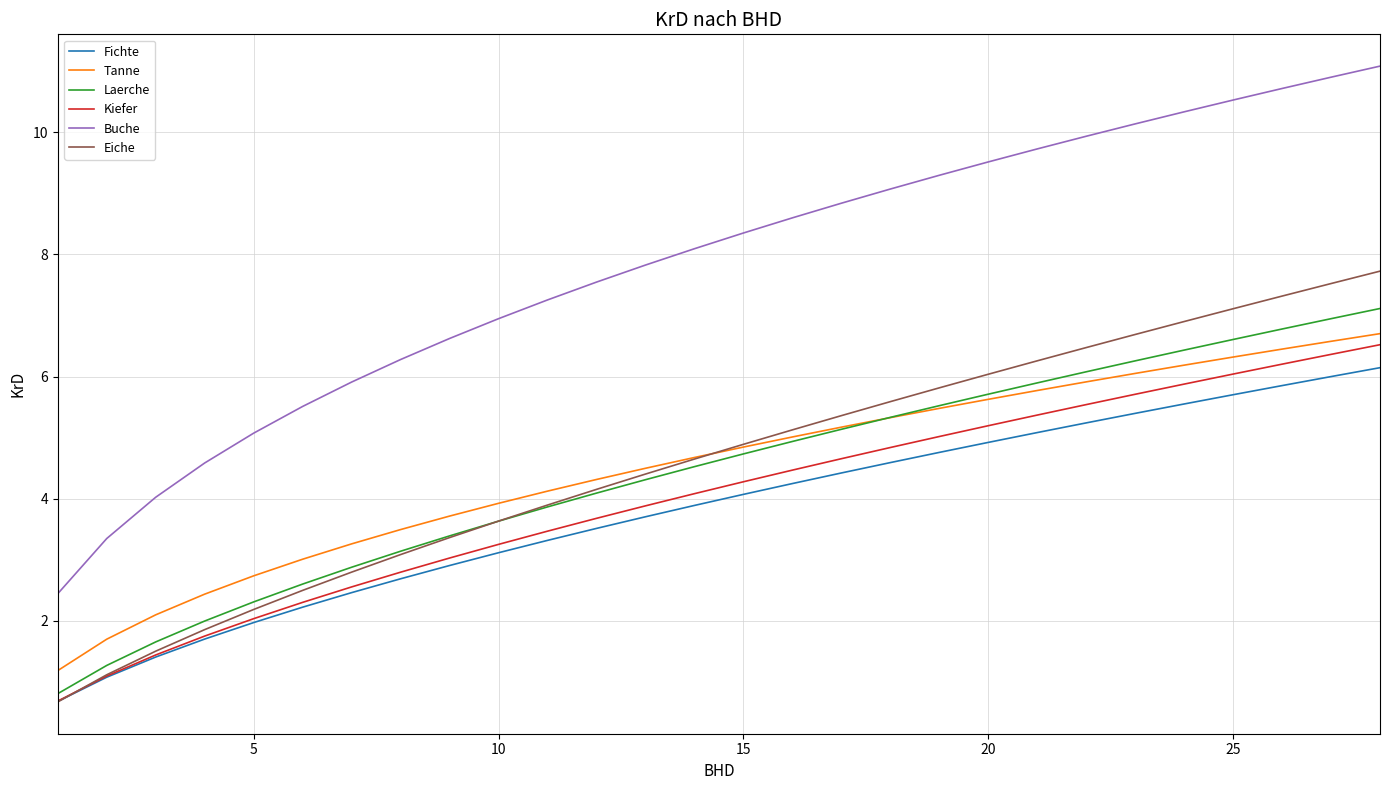

Reading left to right, what are all the values shown in this chart?

Fichte: 0.7	1.1	1.4	1.7	2.0	2.2	2.5	2.7	2.9	3.1	3.3	3.5	3.7	3.9	4.1	4.2	4.4	4.6	4.8	4.9	5.1	5.2	5.4	5.6	5.7	5.9	6.0	6.1
Tanne: 1.2	1.7	2.1	2.4	2.7	3.0	3.3	3.5	3.7	3.9	4.1	4.3	4.5	4.7	4.8	5.0	5.2	5.3	5.5	5.6	5.8	5.9	6.1	6.2	6.3	6.4	6.6	6.7
Laerche: 0.8	1.3	1.7	2.0	2.3	2.6	2.9	3.1	3.4	3.6	3.9	4.1	4.3	4.5	4.7	4.9	5.1	5.3	5.5	5.7	5.9	6.1	6.3	6.4	6.6	6.8	6.9	7.1
Kiefer: 0.7	1.1	1.4	1.8	2.0	2.3	2.6	2.8	3.0	3.3	3.5	3.7	3.9	4.1	4.3	4.5	4.7	4.8	5.0	5.2	5.4	5.5	5.7	5.9	6.0	6.2	6.4	6.5
Buche: 2.4	3.3	4.0	4.6	5.1	5.5	5.9	6.3	6.6	6.9	7.3	7.5	7.8	8.1	8.4	8.6	8.8	9.1	9.3	9.5	9.7	9.9	10.1	10.3	10.5	10.7	10.9	11.1
Eiche: 0.7	1.1	1.5	1.9	2.2	2.5	2.8	3.1	3.4	3.6	3.9	4.2	4.4	4.6	4.9	5.1	5.4	5.6	5.8	6.0	6.3	6.5	6.7	6.9	7.1	7.3	7.5	7.7